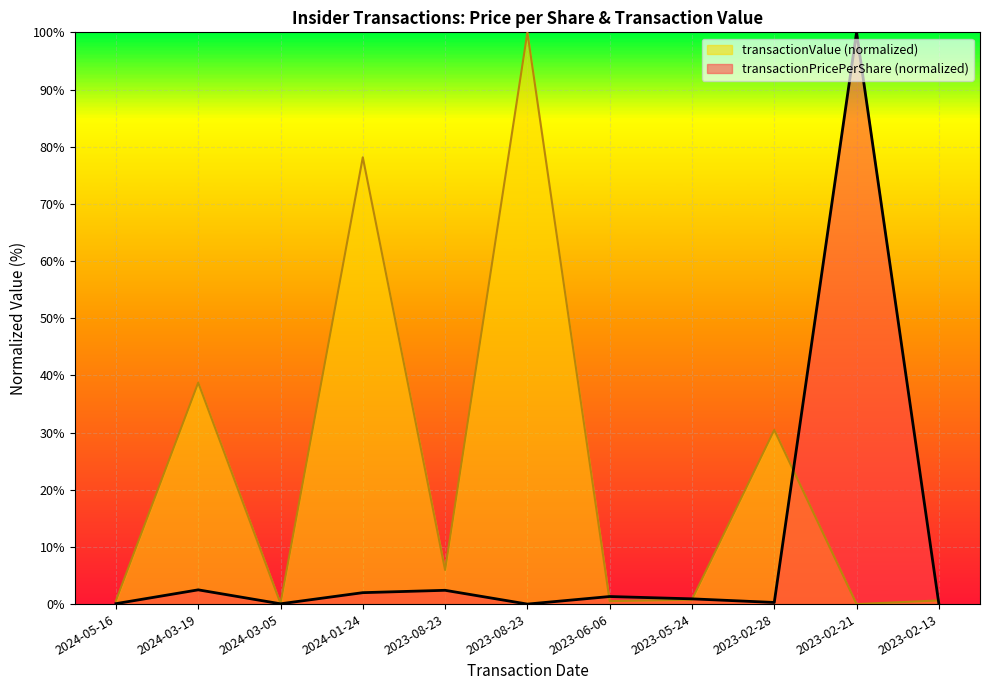

Between which two adjacent categories do transactionValue and transactionPricePerShare first intersect?

2023-08-23 and 2023-06-06